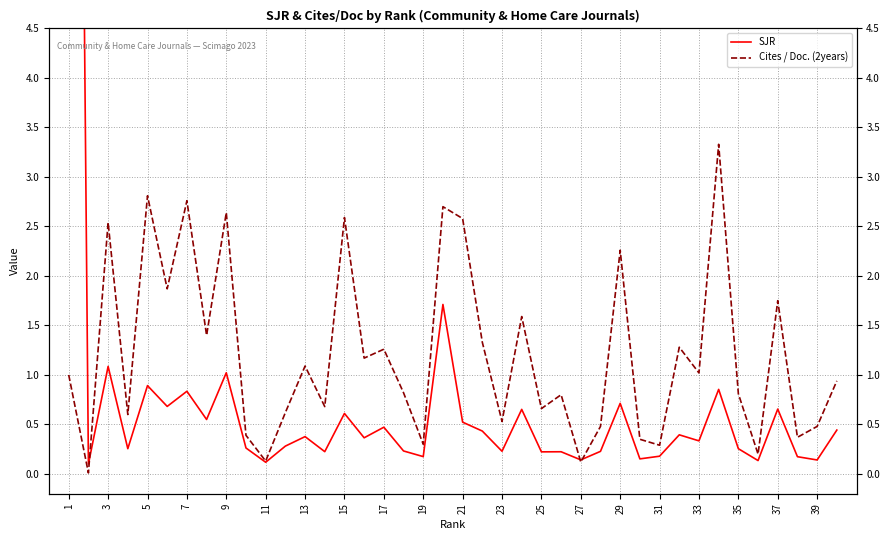

How many lines are shown in the chart?

2